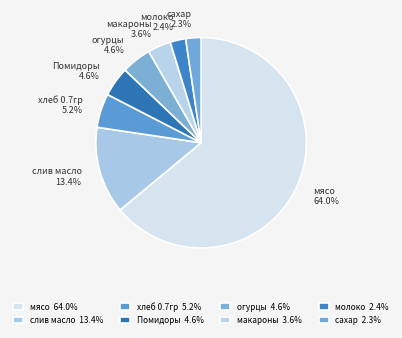

How many segments does this pie chart have?

8